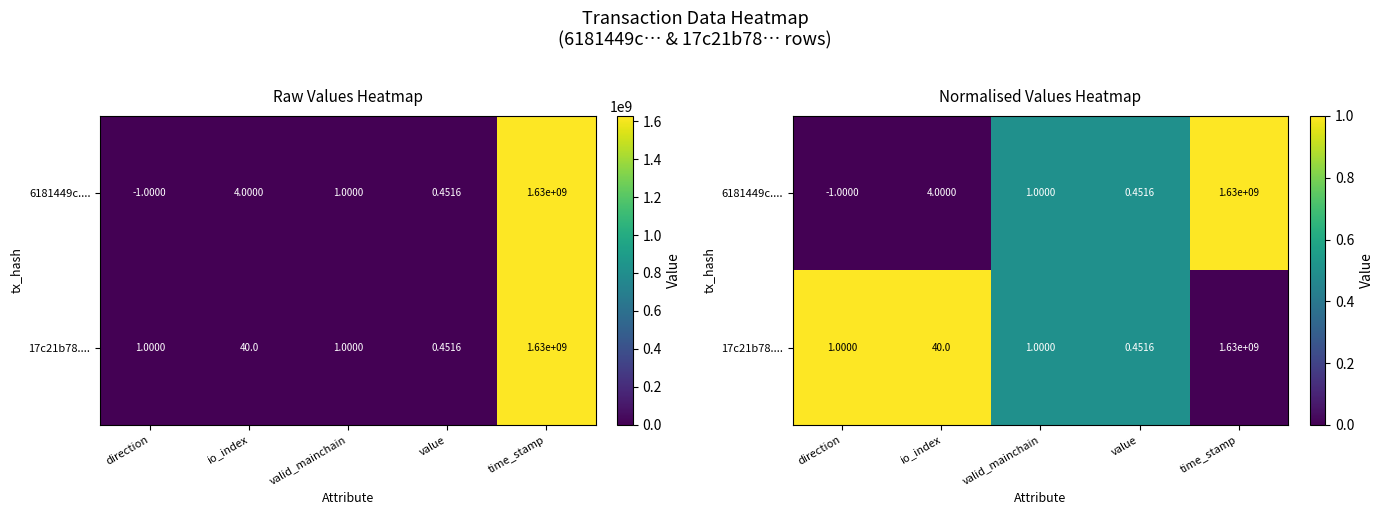

What is the average value of the 6181449c.... series?

0.4